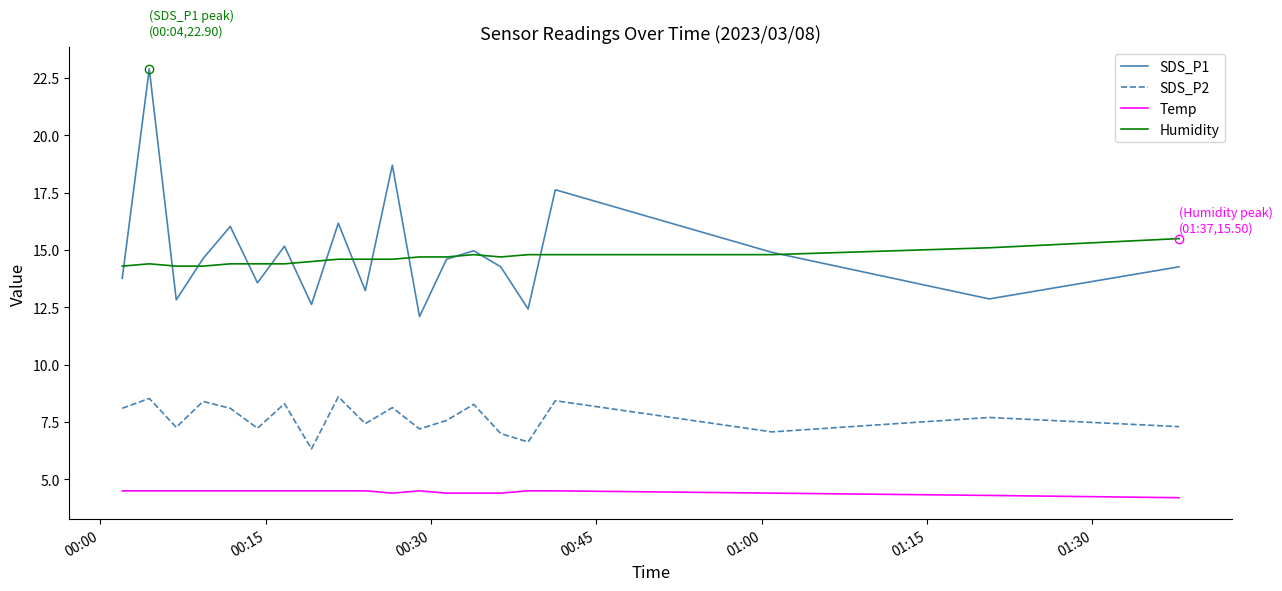

True or false: SDS_P2 and Humidity cross at least once.

False